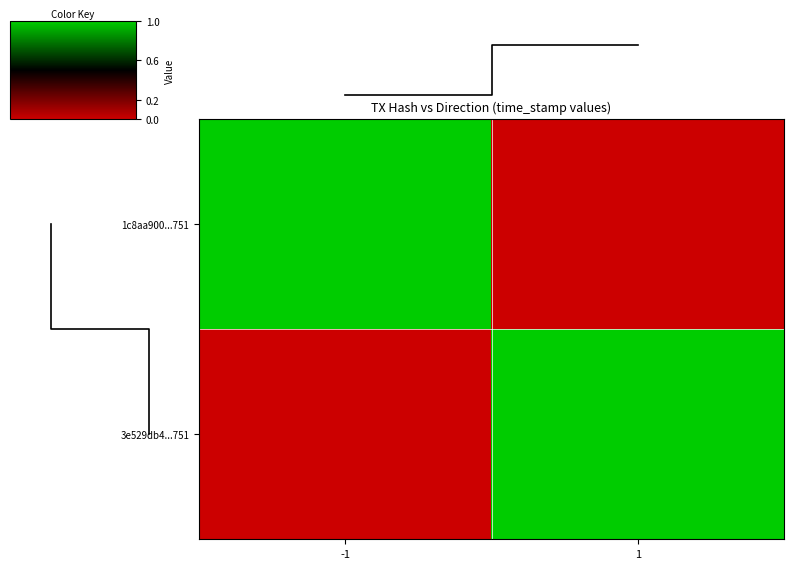

Which series has the largest total across all categories?

1c8aa900...751